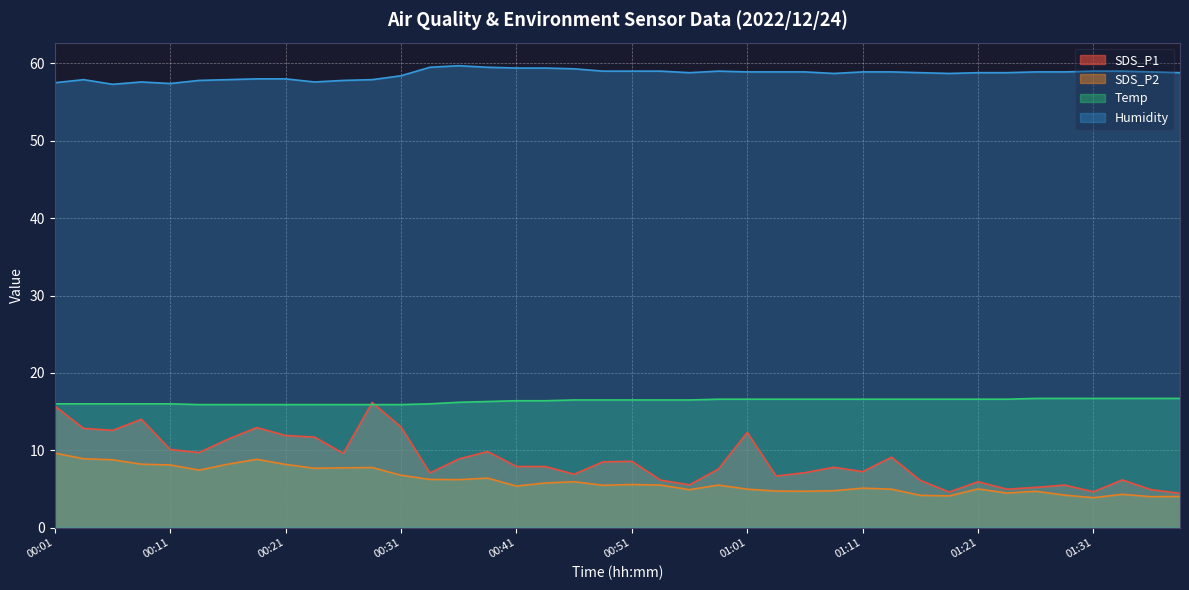

What is the difference between the SDS_P1 values at 00:58 and 00:38?

2.3